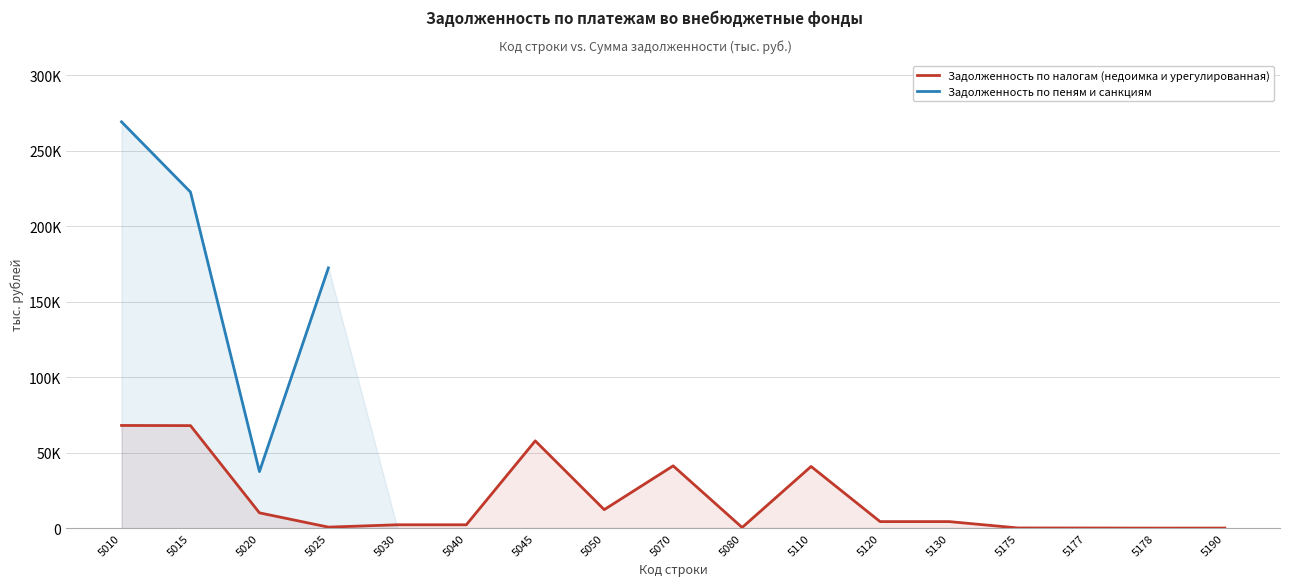

What is the value of the Задолженность по налогам (недоимка и урегулированная) point at the 6th from the left?

2196.0